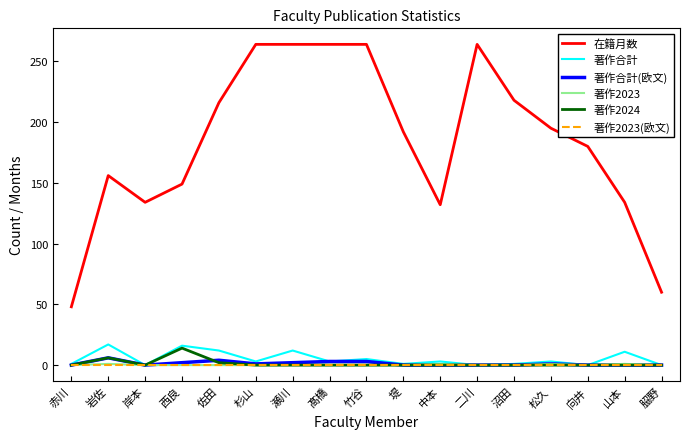

Which series changed the most between 堤 and 山本?

在籍月数